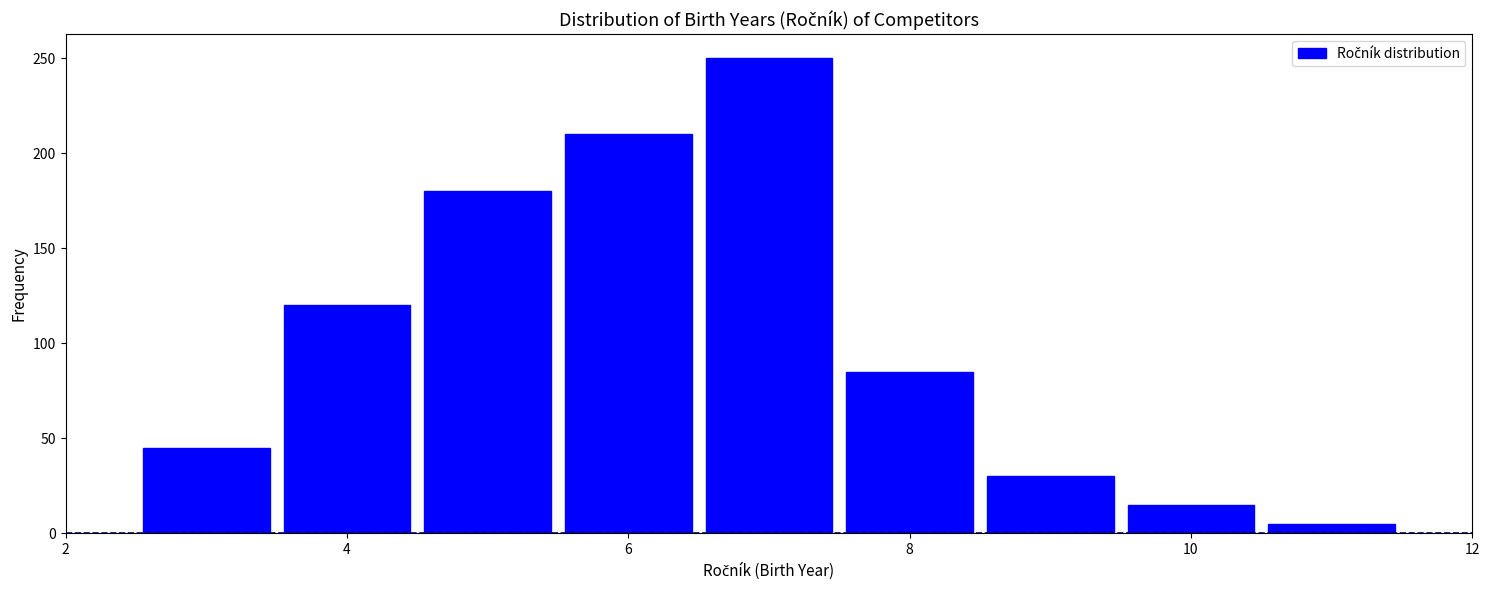

Reading left to right, list every bar in this chart as the range it spans on the x-axis followed by its height. Neither the bar edges nor the heights are printed on the chart, so give them approximately, as read against the axes.

2.5 to 3.5: 45
3.5 to 4.5: 120
4.5 to 5.5: 180
5.5 to 6.5: 210
6.5 to 7.5: 250
7.5 to 8.5: 85
8.5 to 9.5: 30
9.5 to 10.5: 15
10.5 to 11.5: 5